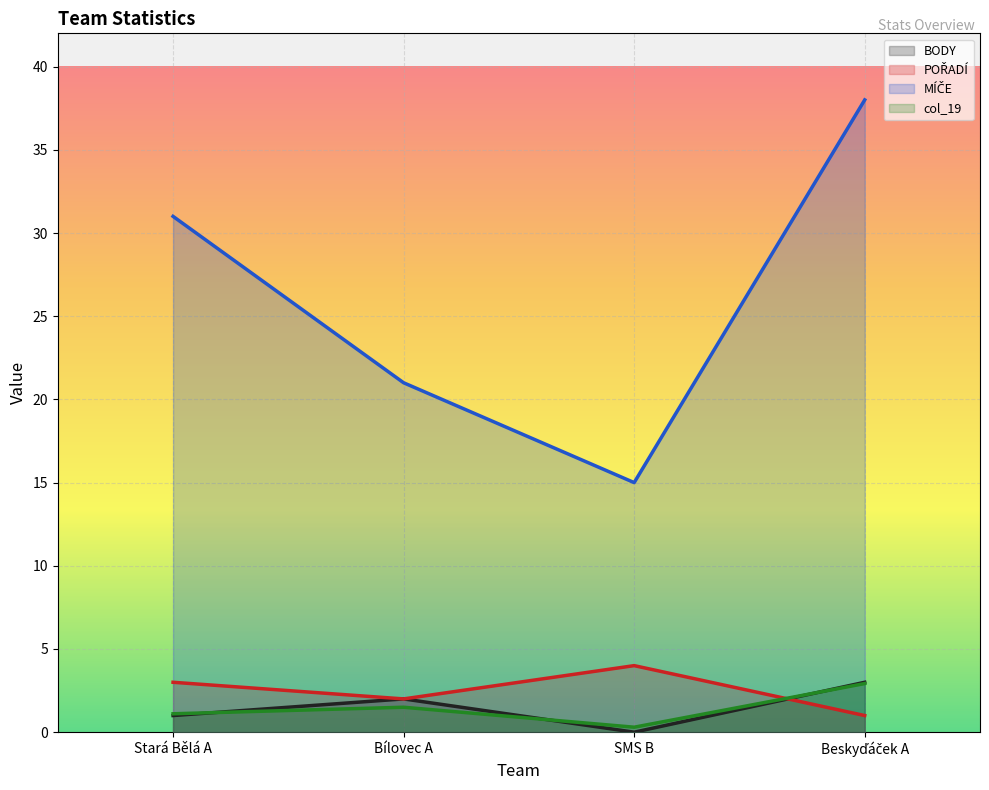

The value of BODY at Beskyďáček A is 0.8. True or false?

False